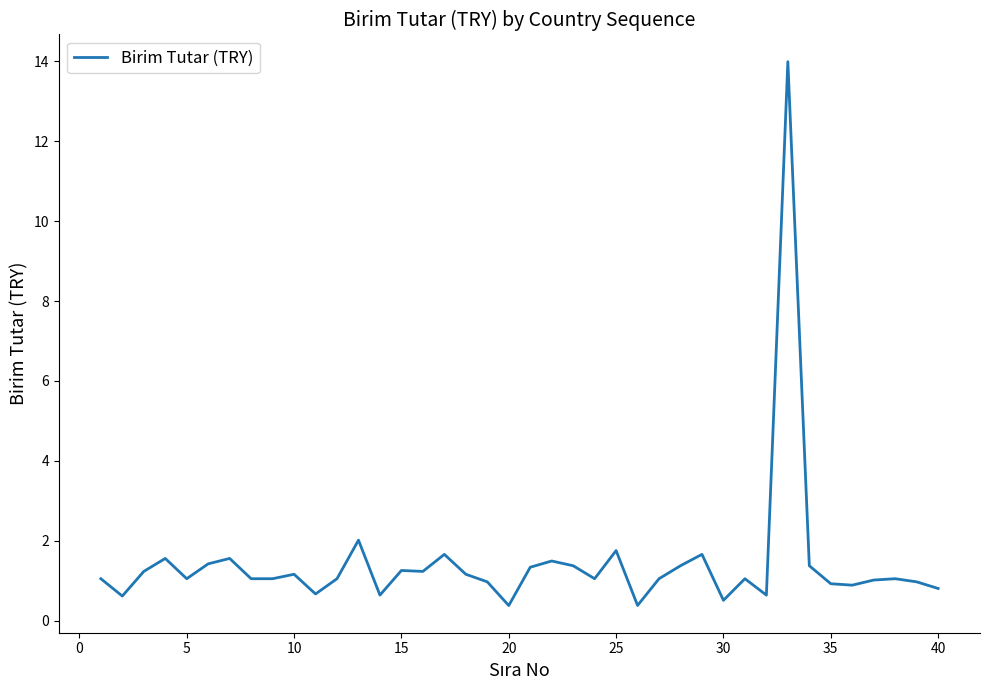

What is the maximum value shown in the chart?

14.0